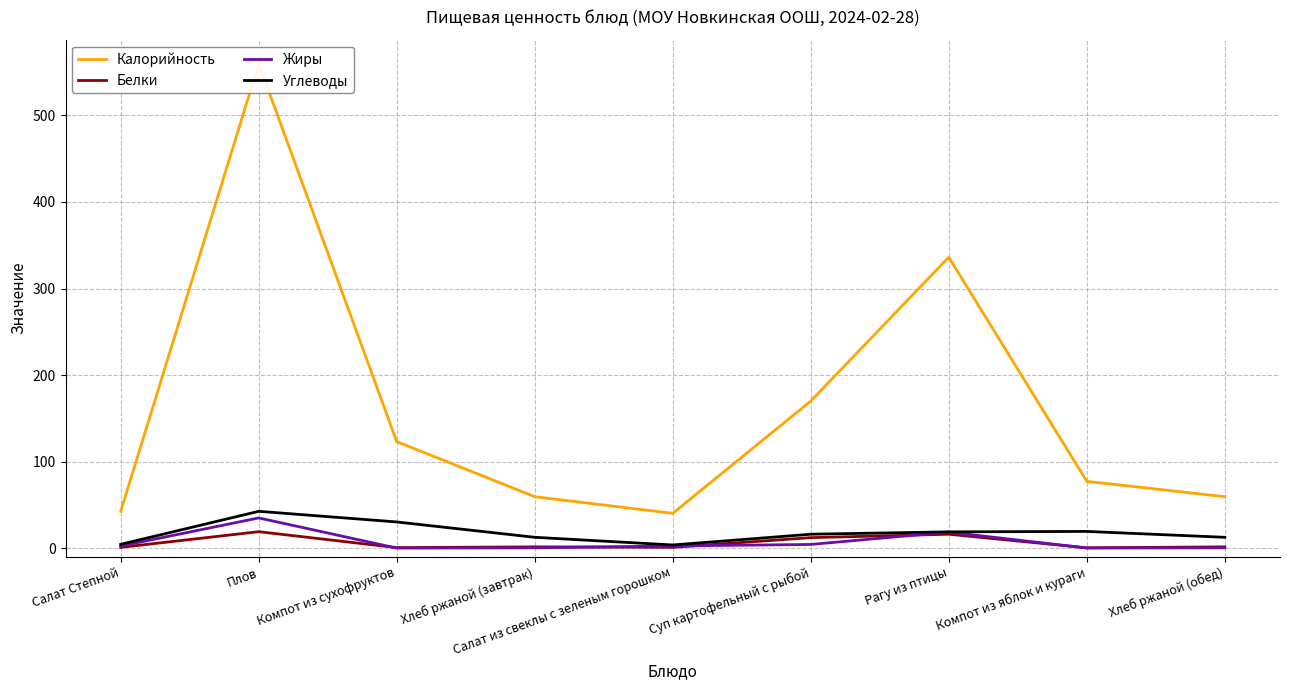

What is the label of the 6th point from the left?

Суп картофельный с рыбой